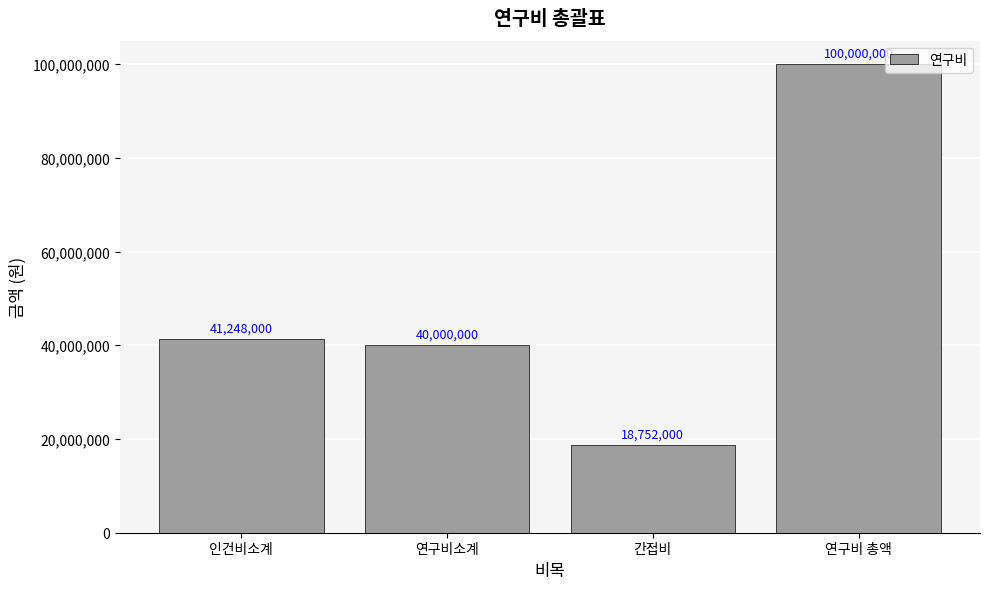

How many bars are there in total?

4